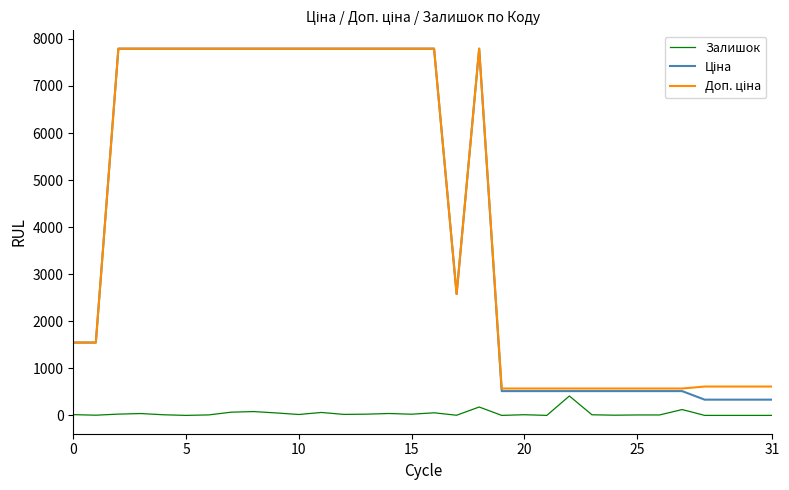

True or false: Ціна and Доп. ціна intersect in this chart.

False